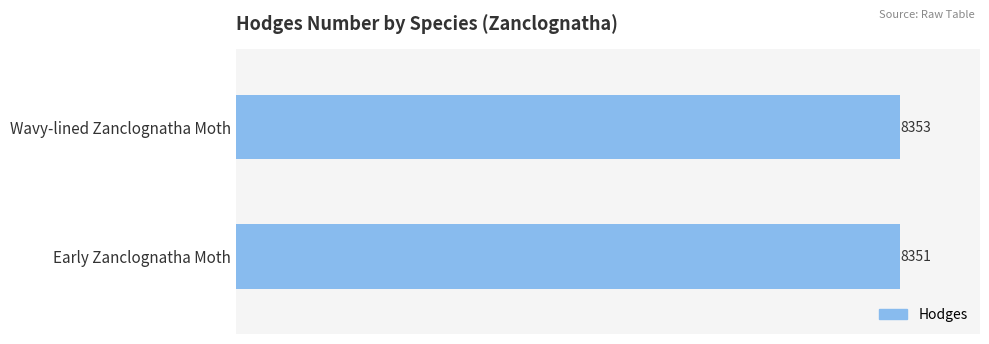

Between Wavy-lined Zanclognatha Moth and Early Zanclognatha Moth, which is larger?

Wavy-lined Zanclognatha Moth